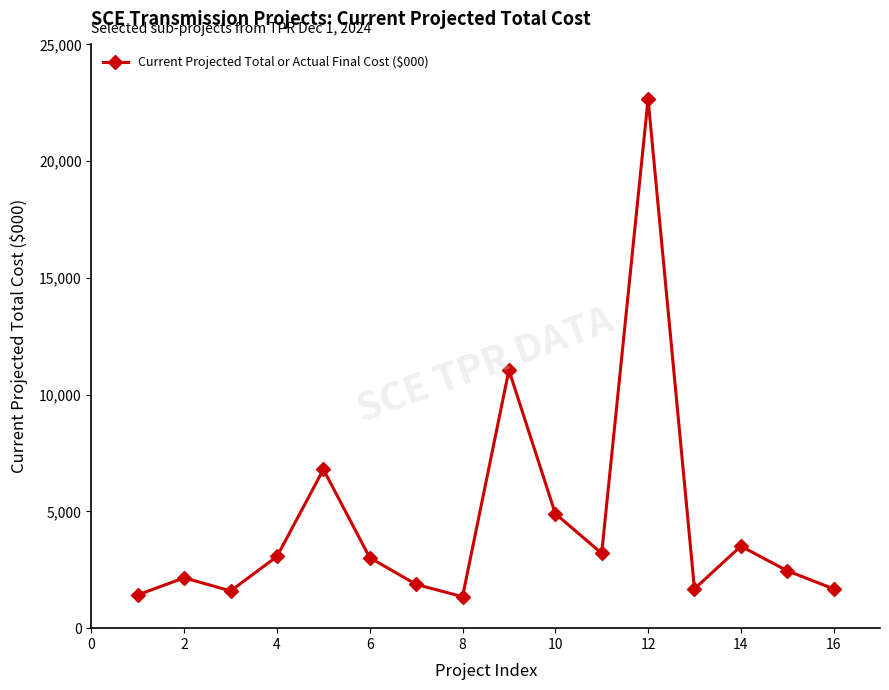

What is the minimum value shown in the chart?

1348.4